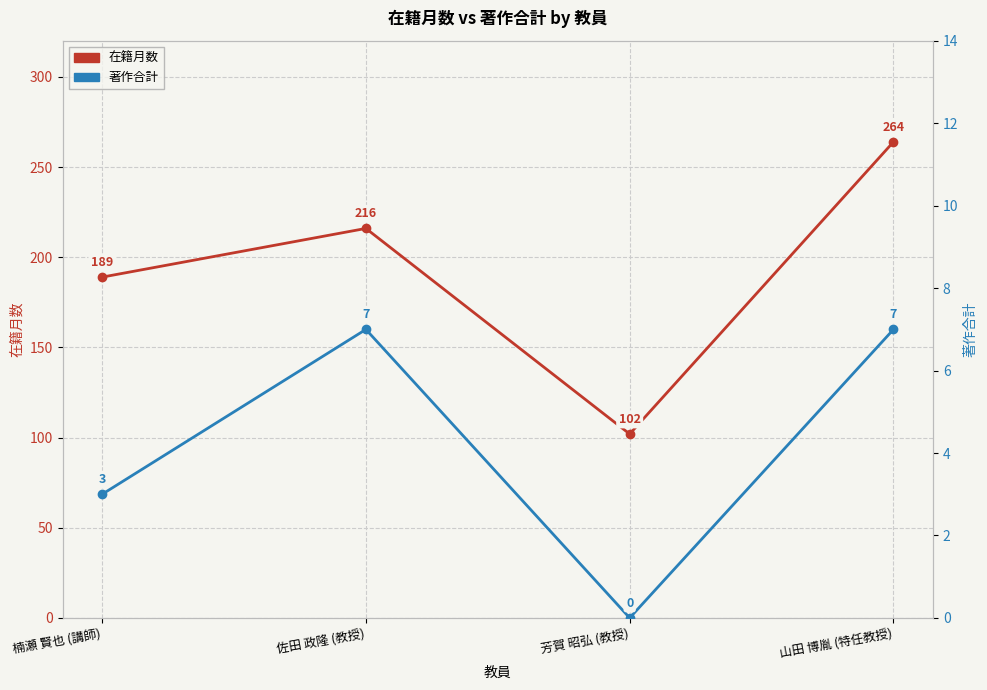

What is the sum of the 在籍月数 values at 佐田 政隆 (教授) and 楠瀬 賢也 (講師)?

405